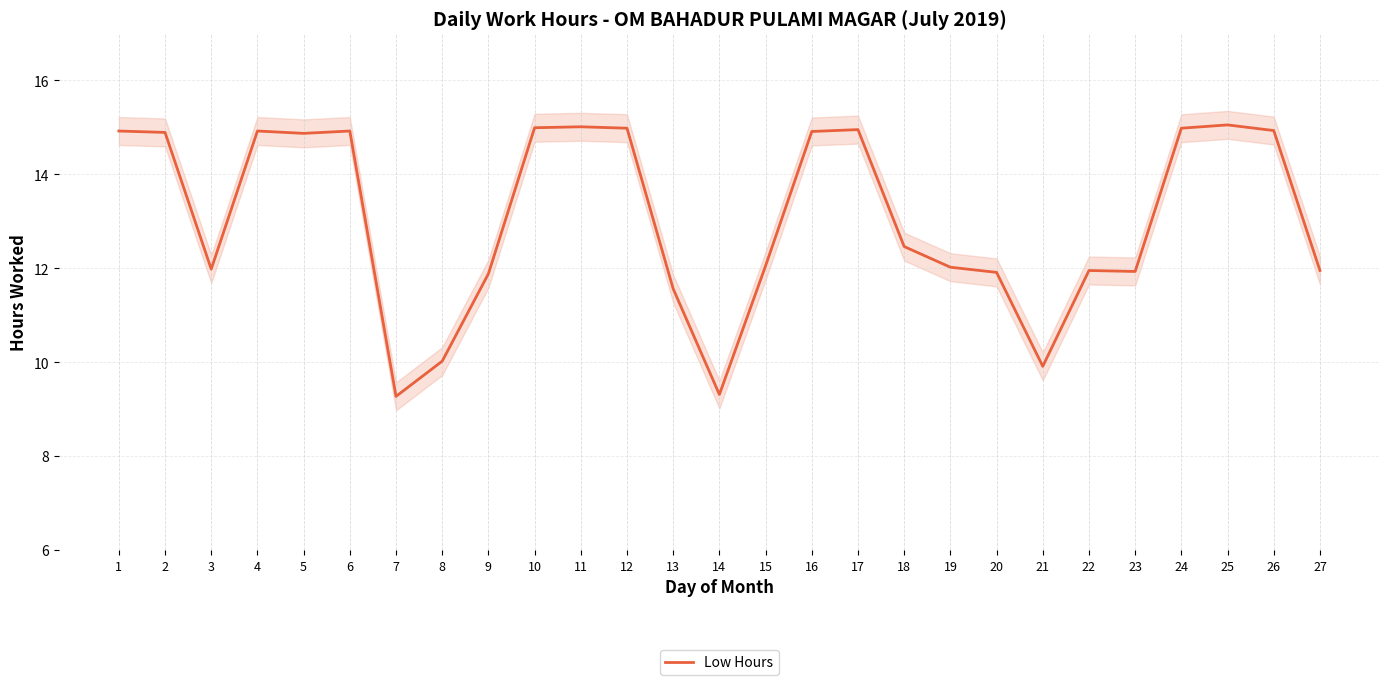

Where is the first local minimum?

3